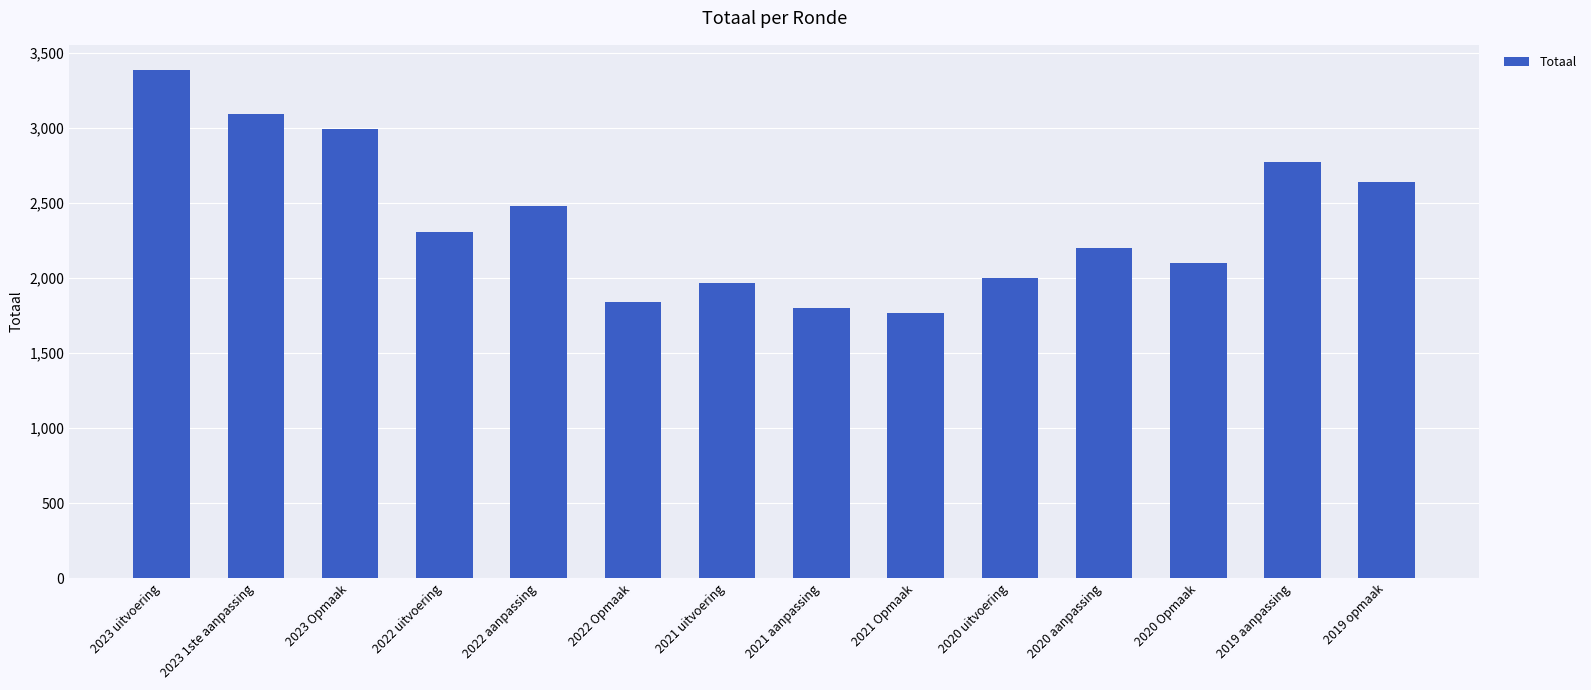

What is the smallest value displayed?

1766